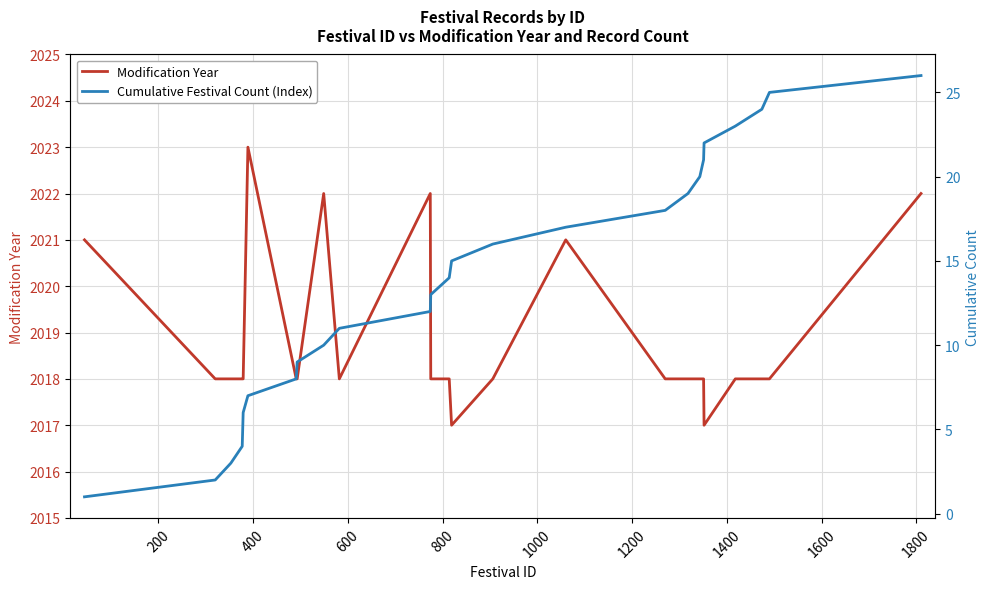

How many data points in Cumulative Festival Count (Index) are above 14?

12